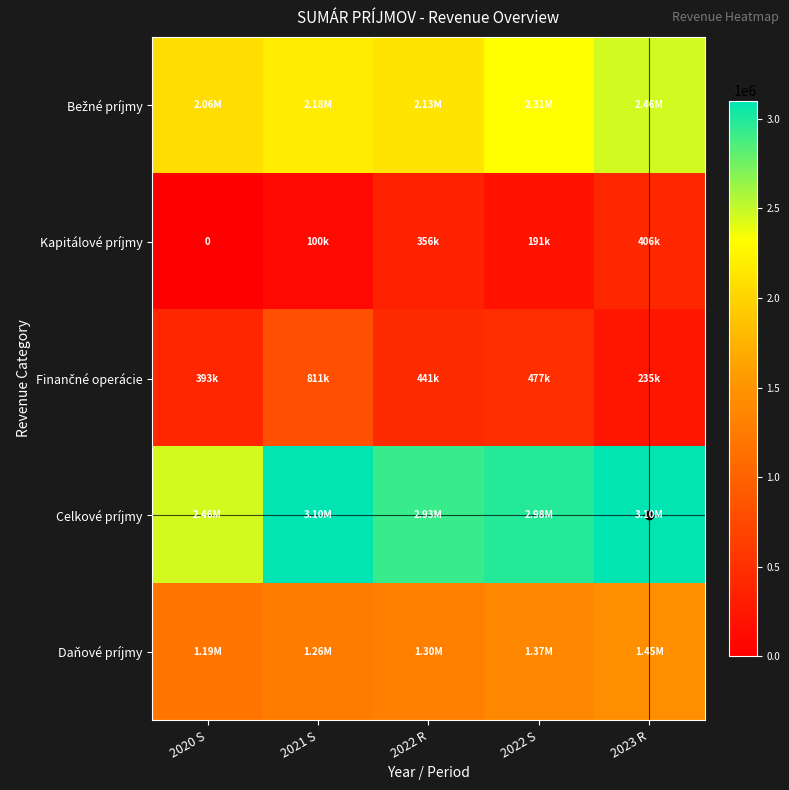

Is the value of Finančné operácie at 2021 S greater than the value of Kapitálové príjmy at 2022 R?

Yes